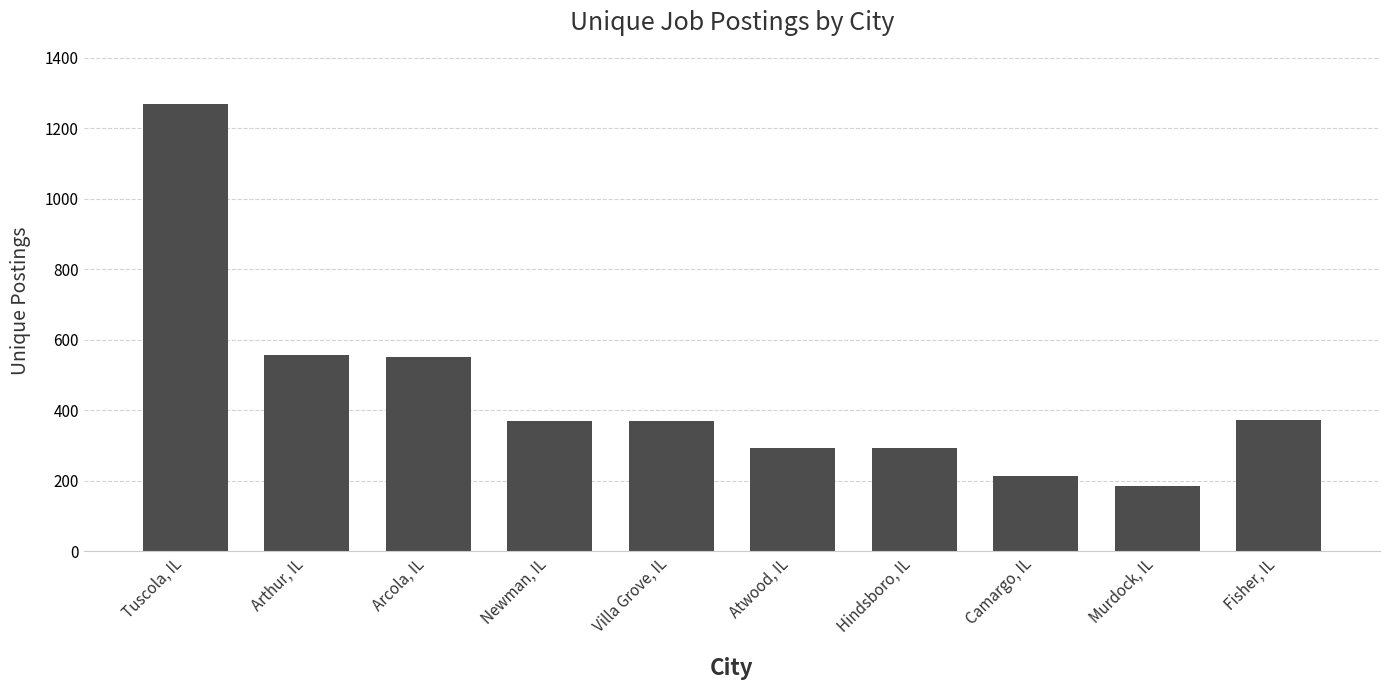

The value at Arcola, IL is 975. True or false?

False